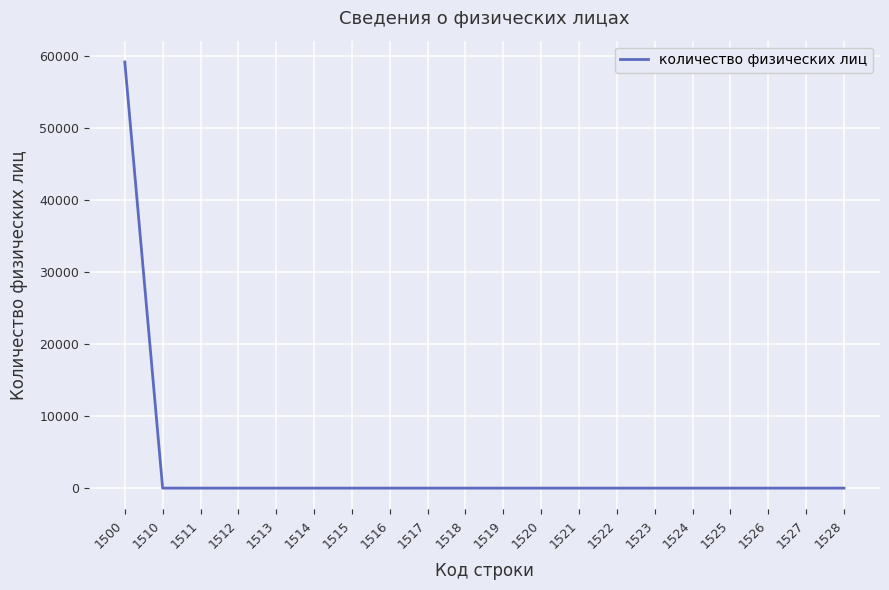

At which category does the chart reach its peak across all series?

1500